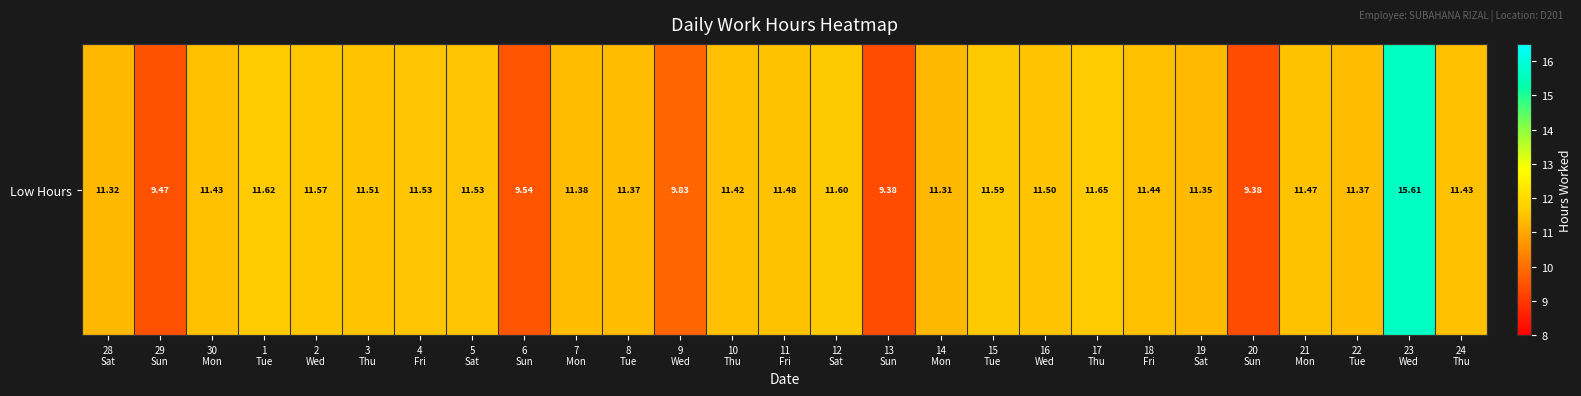

Reading left to right, what are all the values shown in this chart?

11.3	9.5	11.4	11.6	11.6	11.5	11.5	11.5	9.5	11.4	11.4	9.8	11.4	11.5	11.6	9.4	11.3	11.6	11.5	11.7	11.4	11.3	9.4	11.5	11.4	15.6	11.4